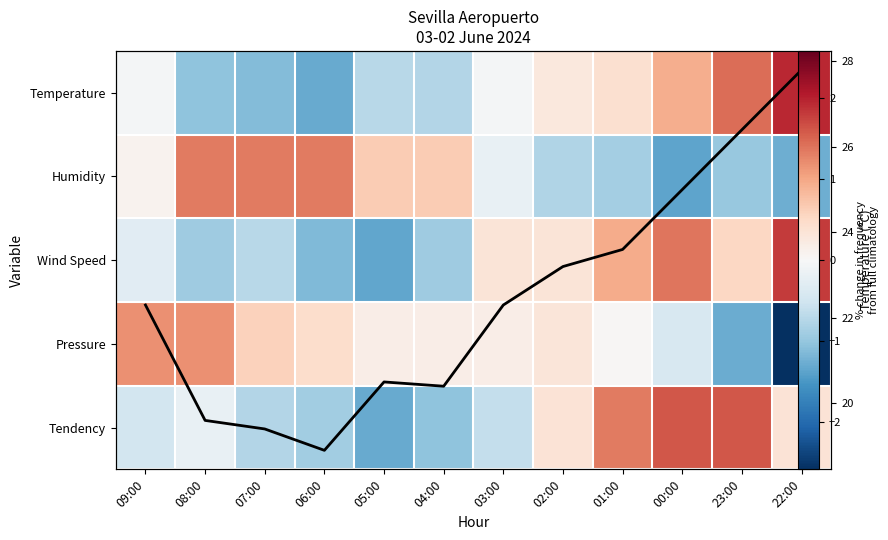

The value of Tendency at 09:00 is -0.2. True or false?

False